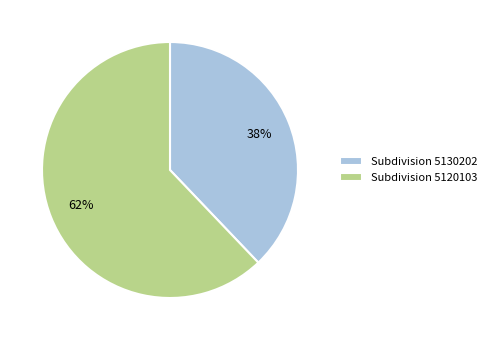

Count the number of slices in the pie.

2